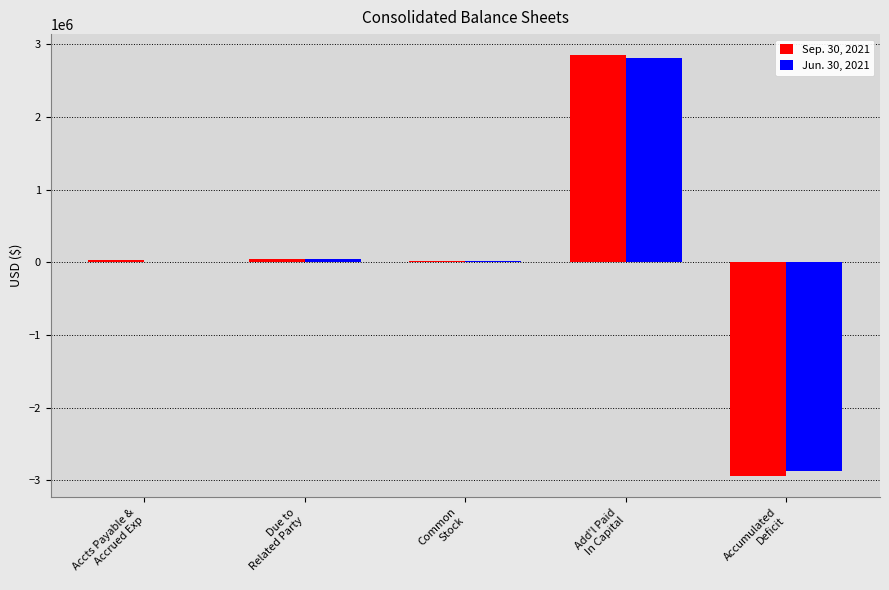

How many series are shown in this chart?

2